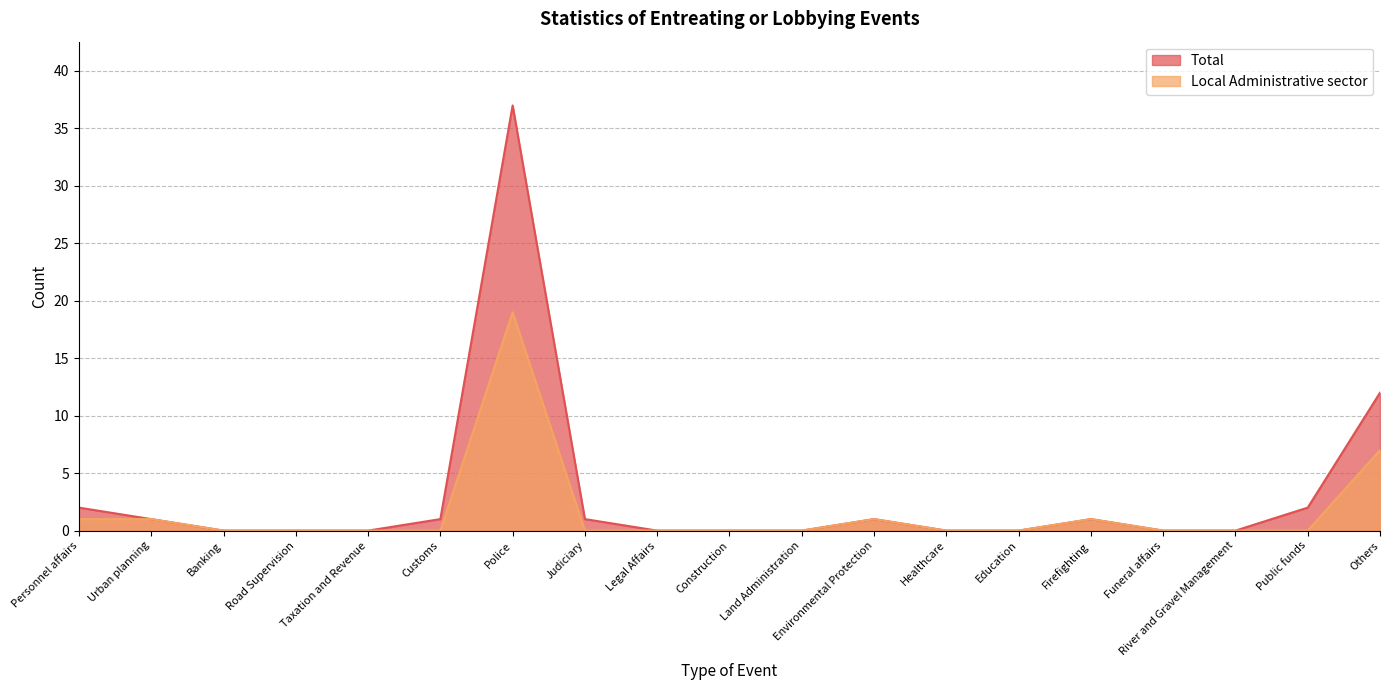

What is the total value across all series at Public funds?

2